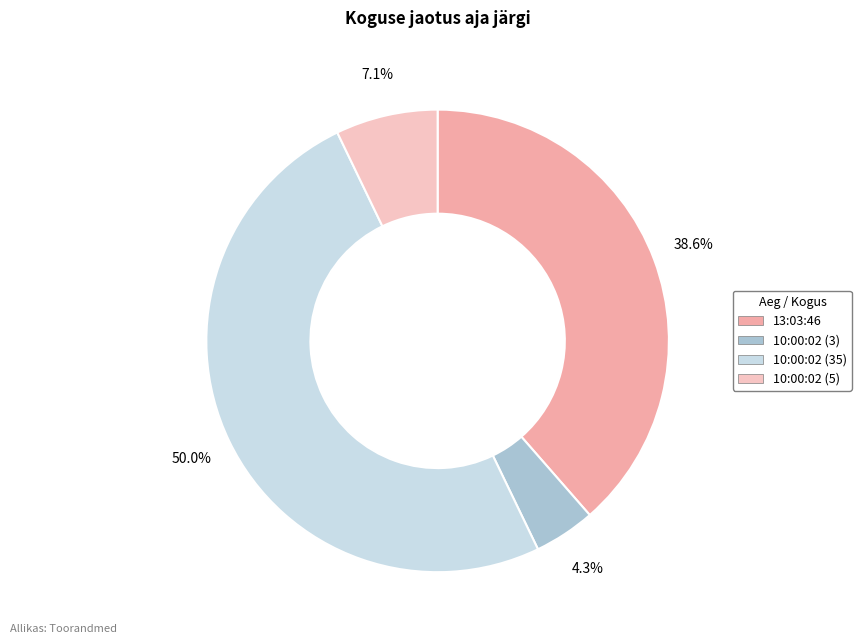

To the nearest percent, what is the difference between the 10:00:02 (3) and 13:03:46 slice percentages?

34%